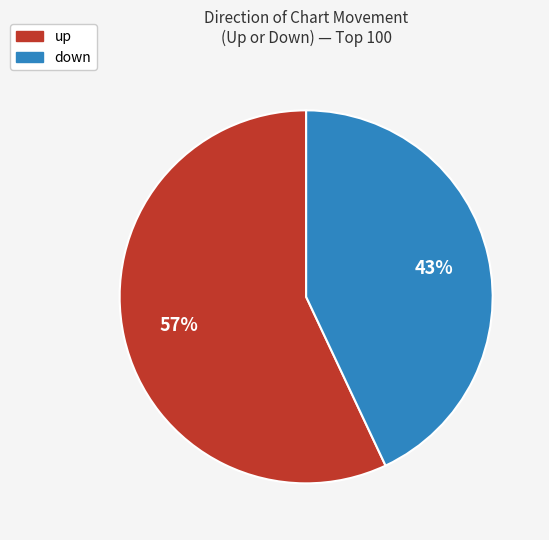

Is there any slice that represents more than half of the pie?

Yes